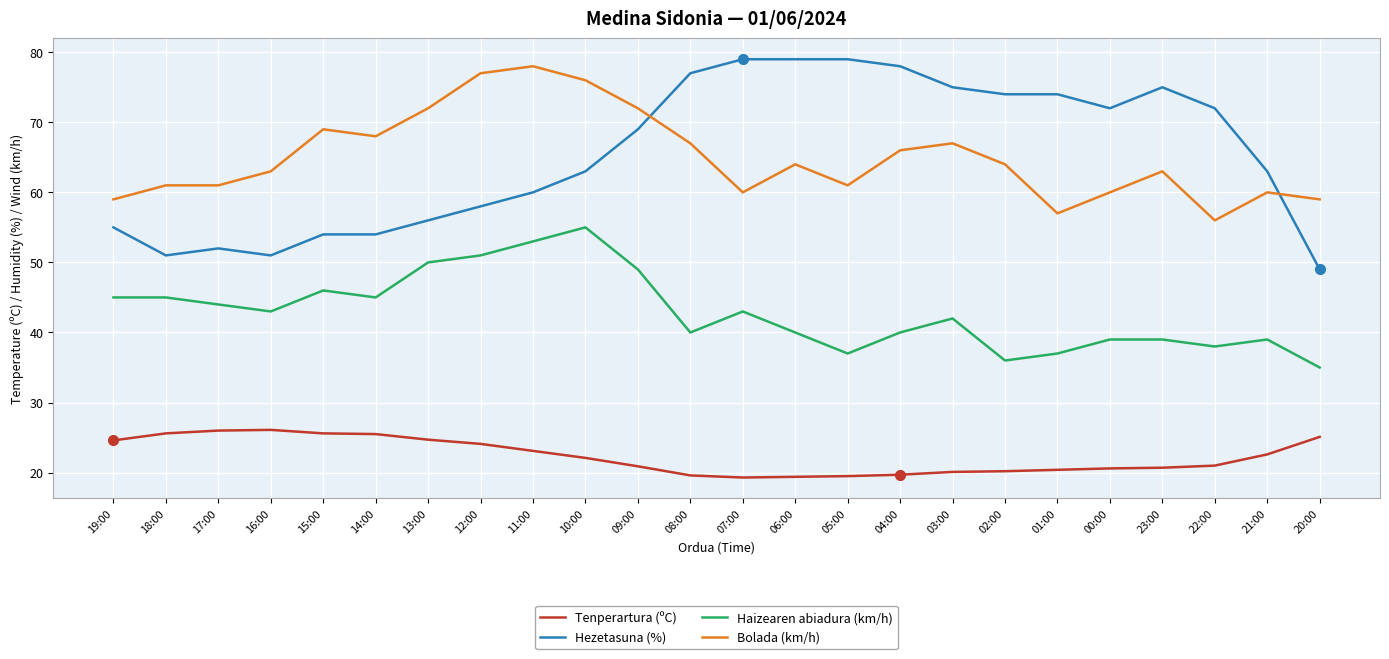

List the series in order of their peak value, highest first.

Hezetasuna (%), Bolada (km/h), Haizearen abiadura (km/h), Tenperartura (ºC)